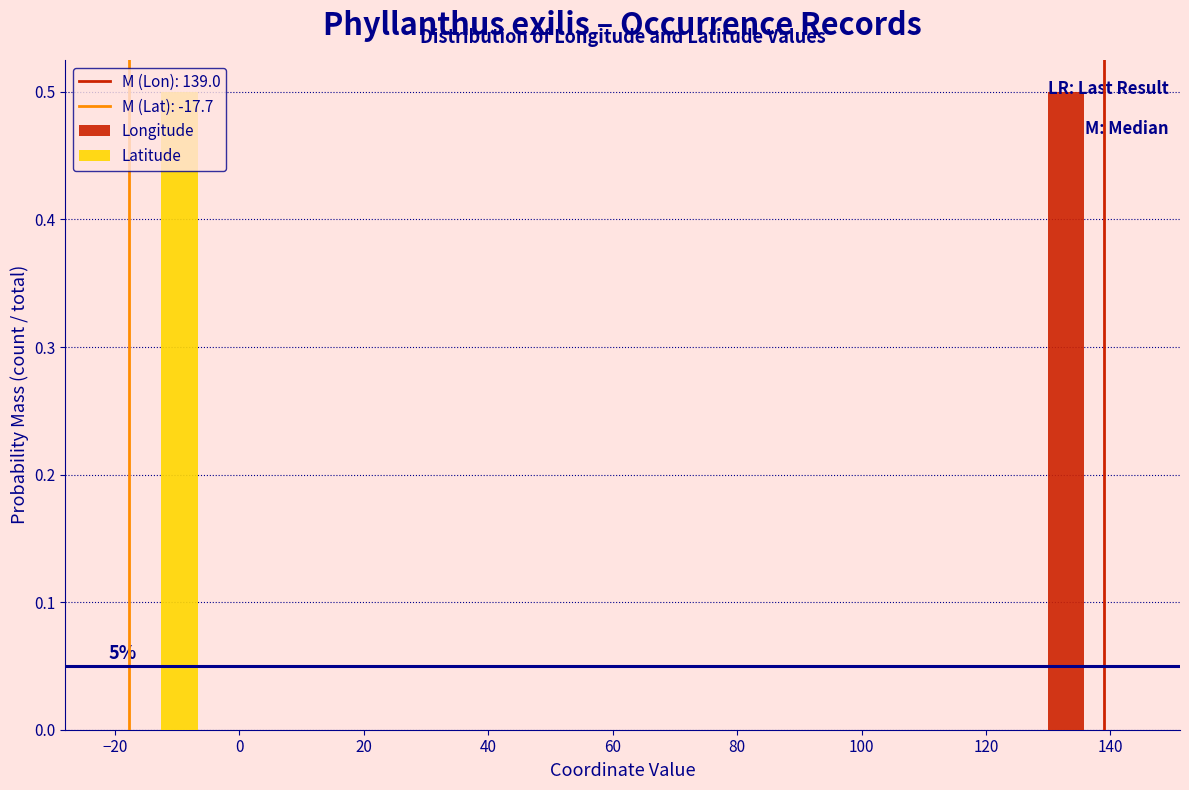

In the Latitude series, which range on the x-axis has the tallest bar?

-22 to -4